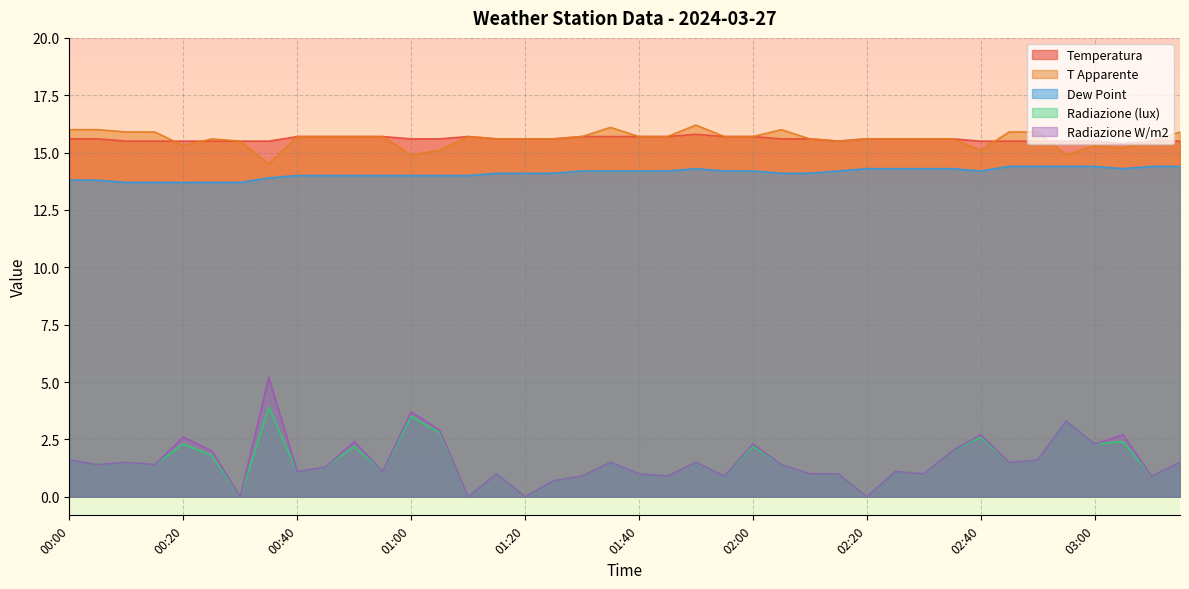

At which label does Radiazione W/m2 first exceed 1?

00:00